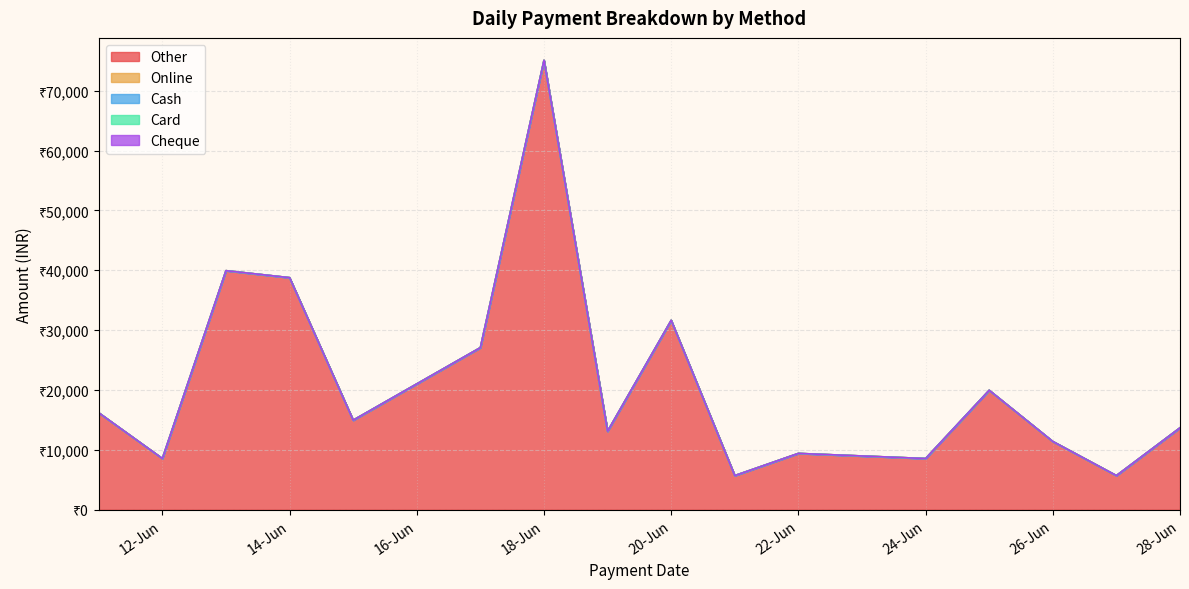

Reading right to left, transcribe all the data shown in this chart.

Other: 28-06-2024=13680	27-06-2024=5700	26-06-2024=11400	25-06-2024=19950	24-06-2024=8550	22-06-2024=9405	21-06-2024=5700	20-06-2024=31635	19-06-2024=13110	18-06-2024=75060	17-06-2024=27075	15-06-2024=14955	14-06-2024=38760	13-06-2024=39930	12-06-2024=8550	11-06-2024=16185
Online: 28-06-2024=0	27-06-2024=0	26-06-2024=0	25-06-2024=0	24-06-2024=0	22-06-2024=0	21-06-2024=0	20-06-2024=0	19-06-2024=0	18-06-2024=0	17-06-2024=0	15-06-2024=0	14-06-2024=0	13-06-2024=0	12-06-2024=0	11-06-2024=0
Cash: 28-06-2024=0	27-06-2024=0	26-06-2024=0	25-06-2024=0	24-06-2024=0	22-06-2024=0	21-06-2024=0	20-06-2024=0	19-06-2024=0	18-06-2024=0	17-06-2024=0	15-06-2024=0	14-06-2024=0	13-06-2024=0	12-06-2024=0	11-06-2024=0
Card: 28-06-2024=0	27-06-2024=0	26-06-2024=0	25-06-2024=0	24-06-2024=0	22-06-2024=0	21-06-2024=0	20-06-2024=0	19-06-2024=0	18-06-2024=0	17-06-2024=0	15-06-2024=0	14-06-2024=0	13-06-2024=0	12-06-2024=0	11-06-2024=0
Cheque: 28-06-2024=0	27-06-2024=0	26-06-2024=0	25-06-2024=0	24-06-2024=0	22-06-2024=0	21-06-2024=0	20-06-2024=0	19-06-2024=0	18-06-2024=0	17-06-2024=0	15-06-2024=0	14-06-2024=0	13-06-2024=0	12-06-2024=0	11-06-2024=0